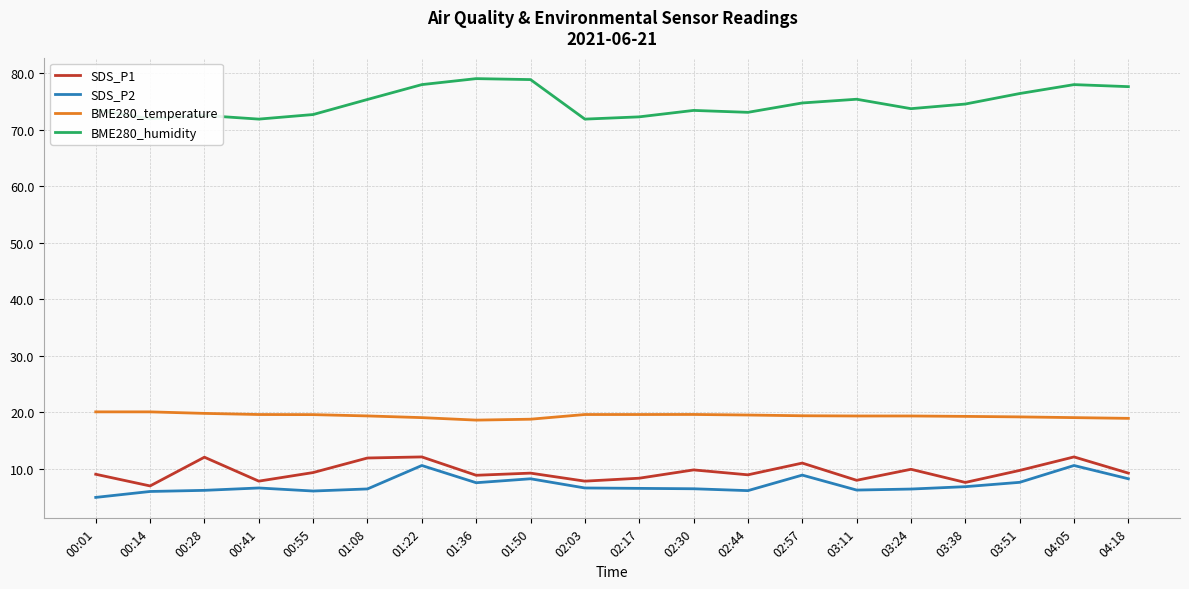

The SDS_P2 series shows 3.0 at 02:57. True or false?

False